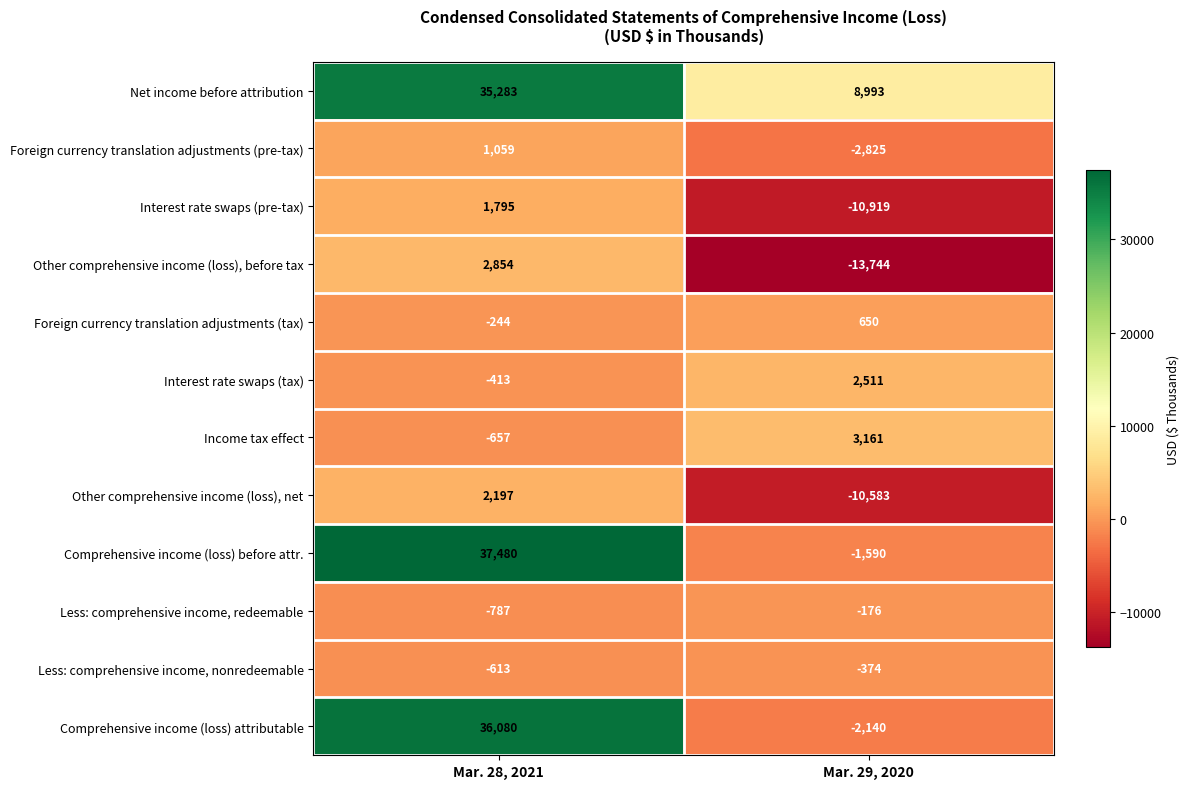

How many data points does each series have?

2